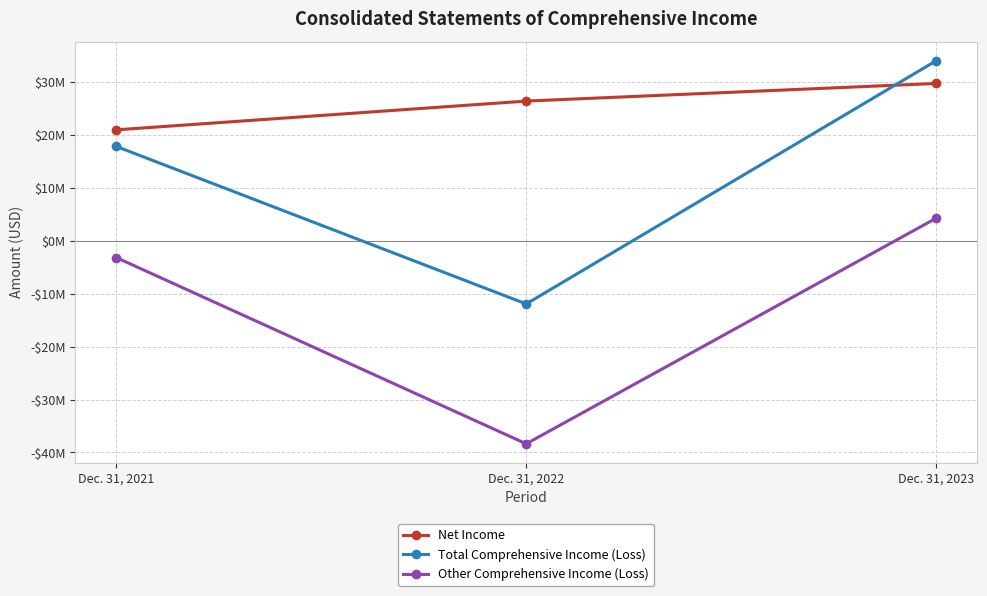

At Dec. 31, 2023, list the series in order from largest to smallest.

Total Comprehensive Income (Loss), Net Income, Other Comprehensive Income (Loss)